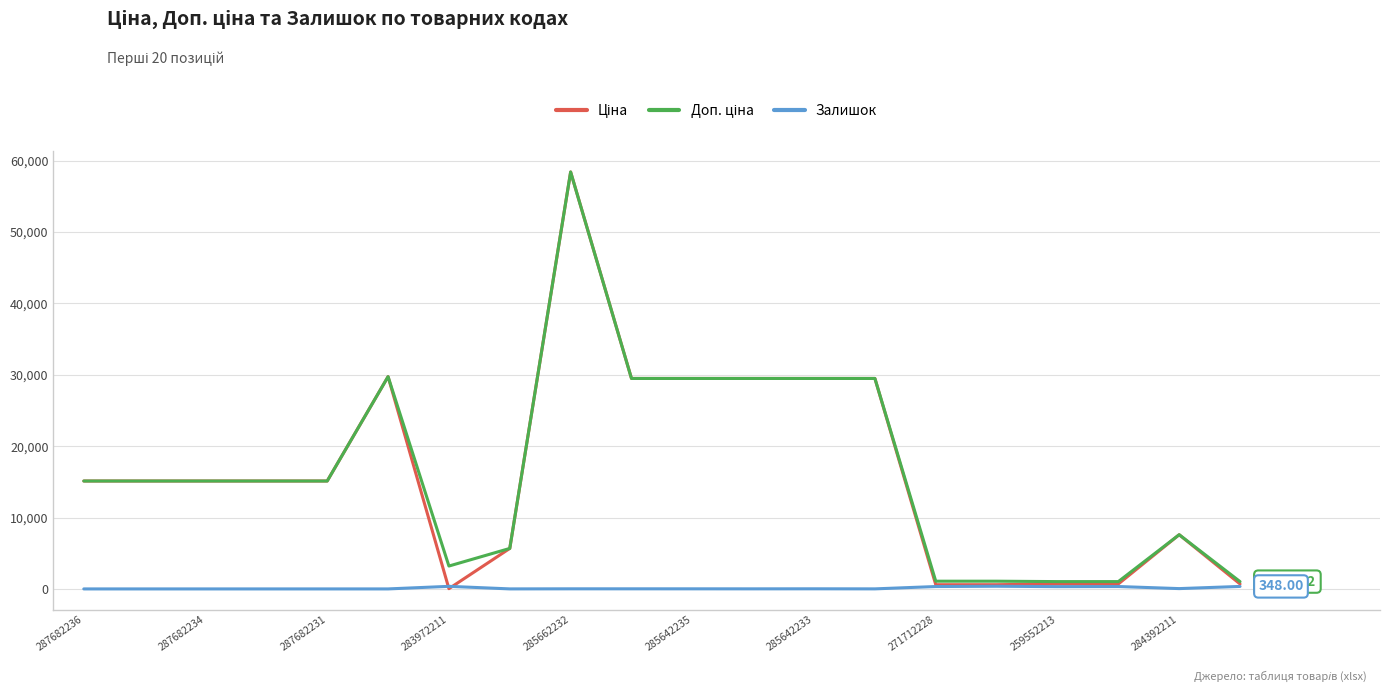

How many lines are shown in the chart?

3